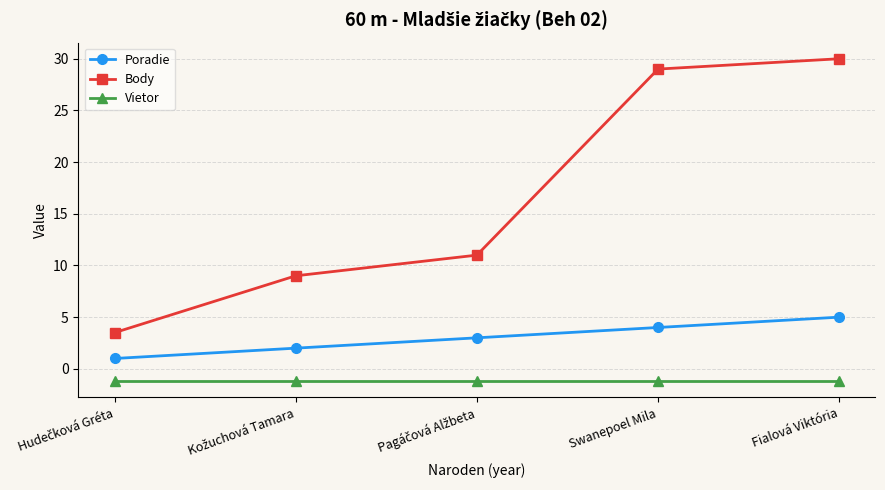

The value of Vietor at Swanepoel Mila is -1.2. True or false?

True